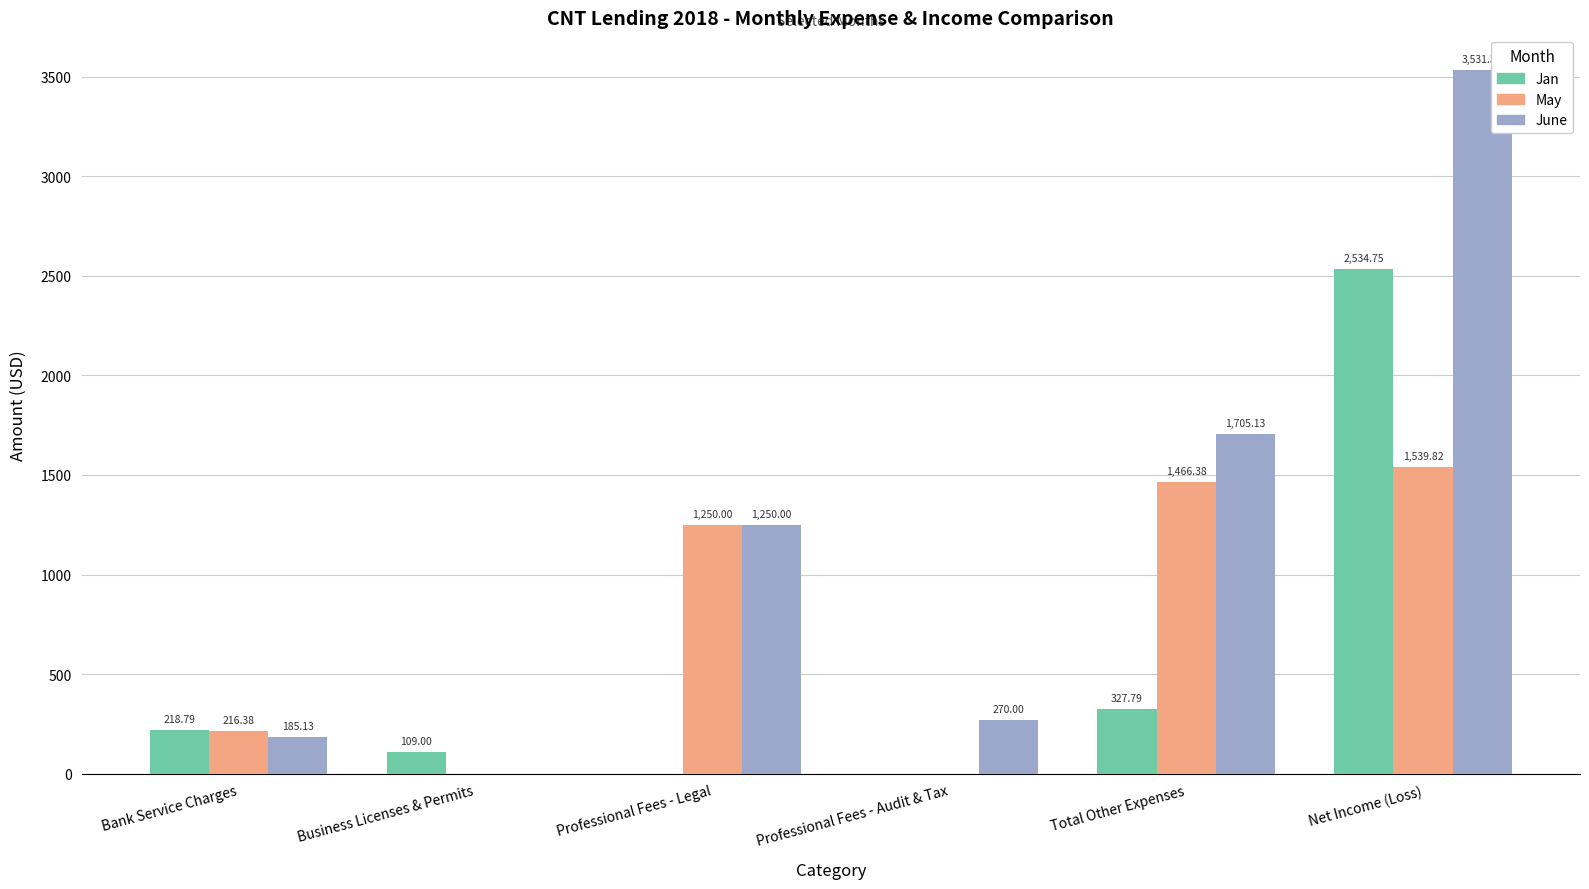

Count the number of data series in this chart.

3